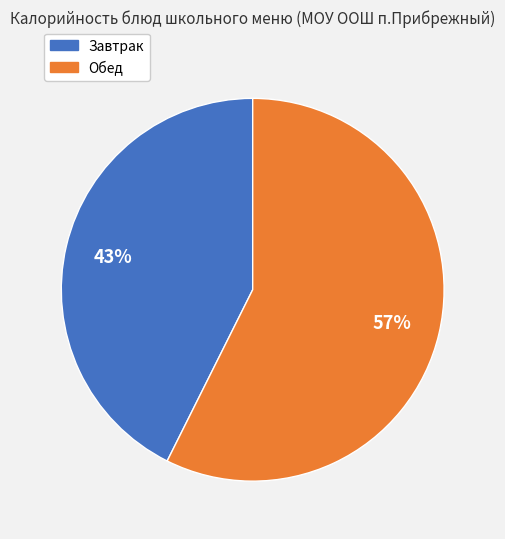

To the nearest percent, what is the average slice percentage?

50%